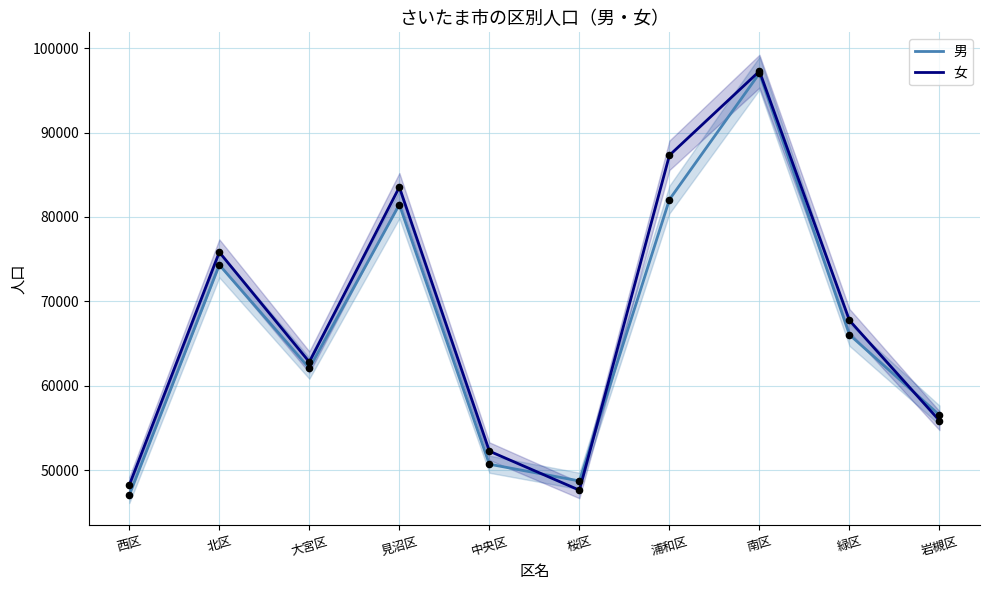

What are all the series names shown in the legend?

男, 女